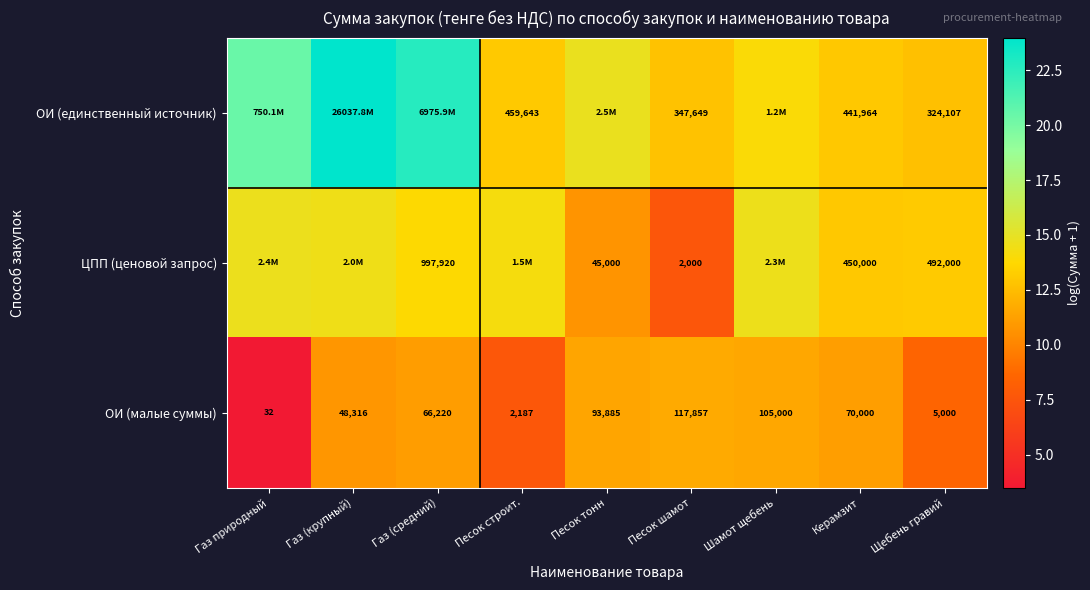

Where is ОИ (малые суммы) nearest to the value 7?

Песок строит.